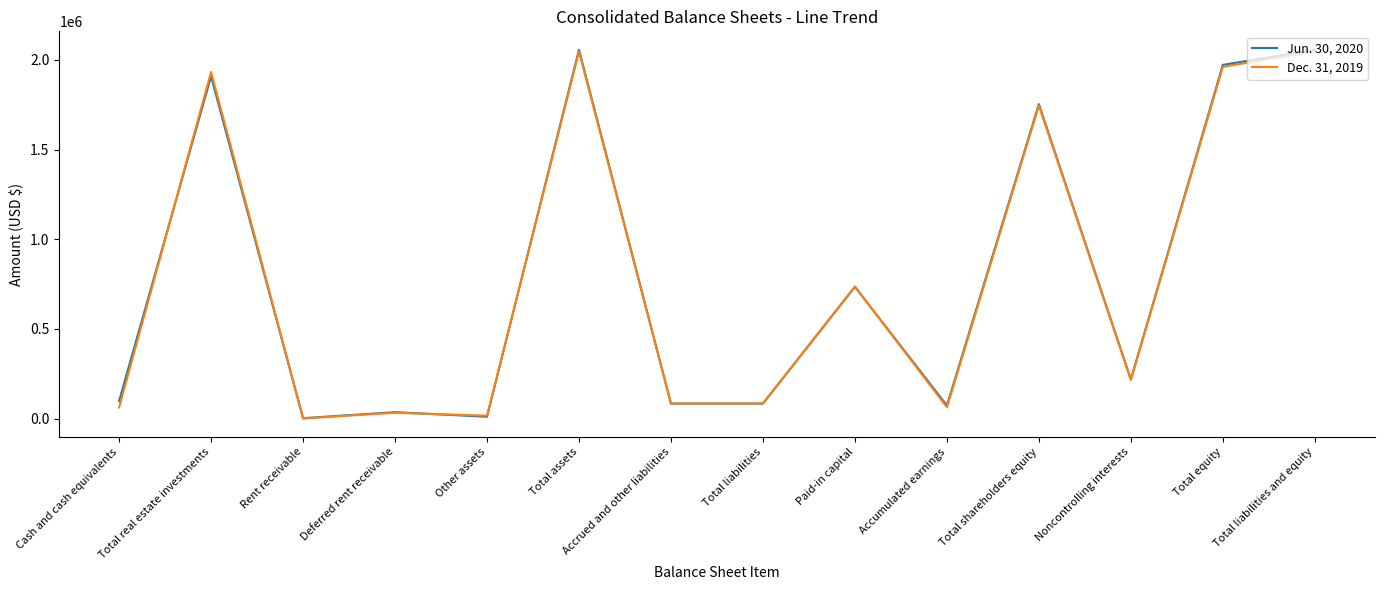

What are all the series names shown in the legend?

Jun. 30, 2020, Dec. 31, 2019